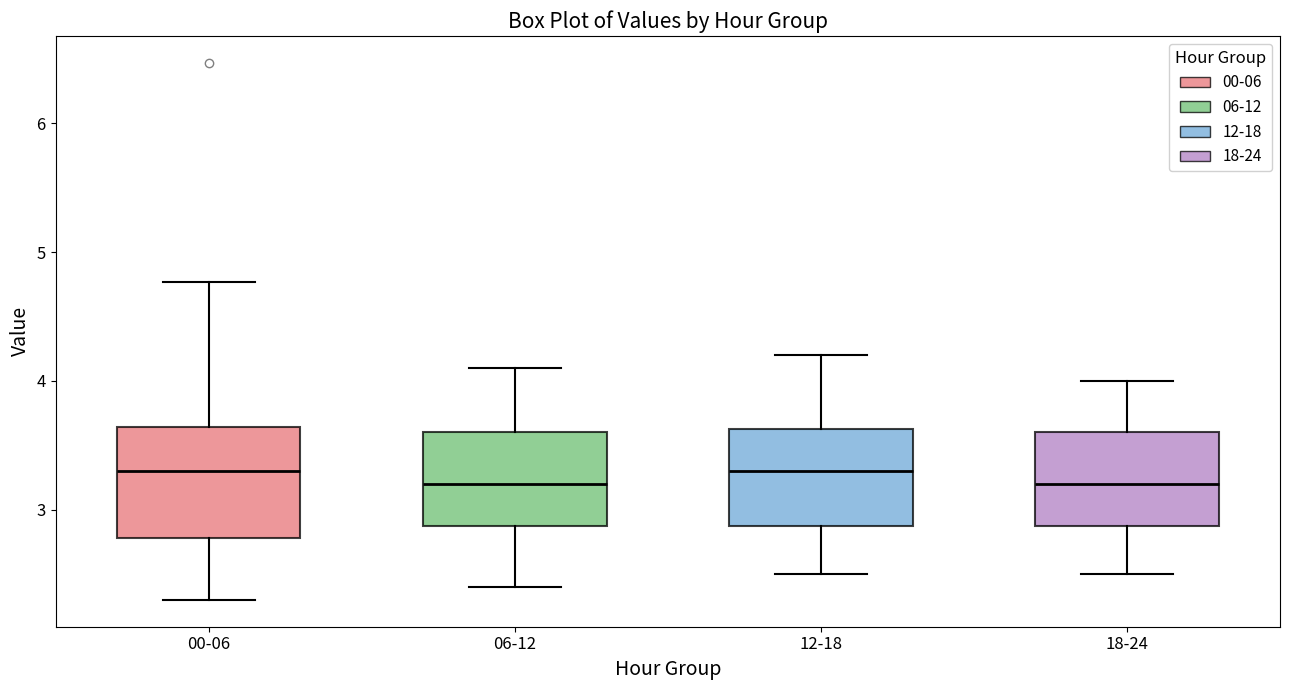

Reading left to right, transcribe this box plot: for each box, give where its median line is, the range the box spans, and where its two whiskers end, as read against the y-axis. The values are not printed on the chart, so give them approximately, as read against the axis.

00-06: median 3.3, box 2.8 to 3.6, whiskers 2.3 to 4.8
06-12: median 3.2, box 2.9 to 3.6, whiskers 2.4 to 4.1
12-18: median 3.3, box 2.9 to 3.6, whiskers 2.5 to 4.2
18-24: median 3.2, box 2.9 to 3.6, whiskers 2.5 to 4.0